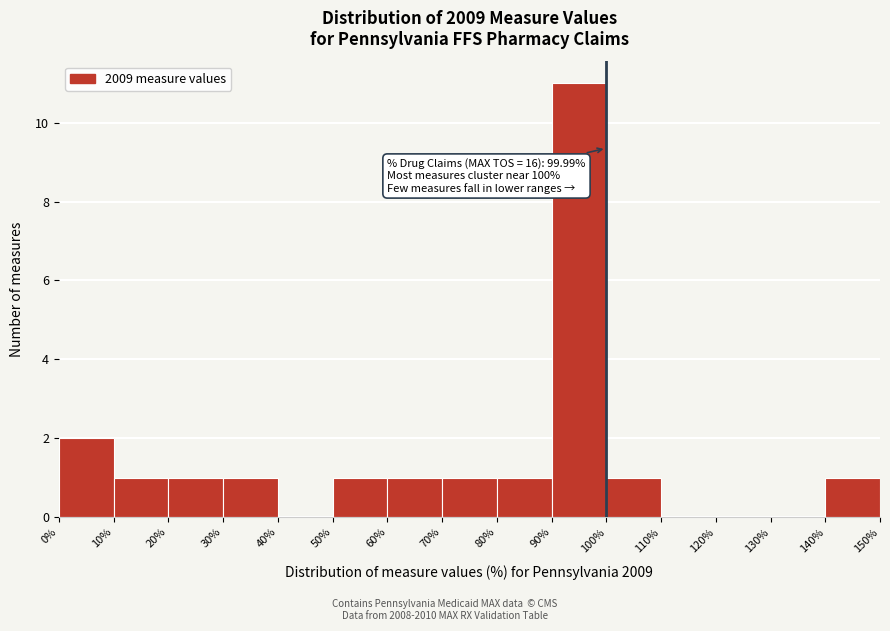

Which range on the x-axis has the tallest bar?

90% to 100%